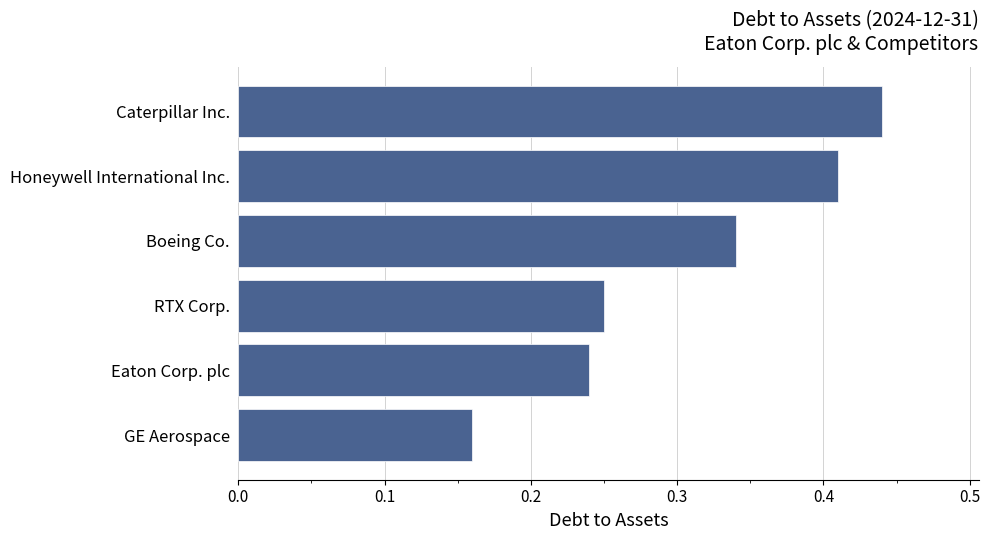

Rank the categories by value from highest to lowest.

Caterpillar Inc., Honeywell International Inc., Boeing Co., RTX Corp., Eaton Corp. plc, GE Aerospace